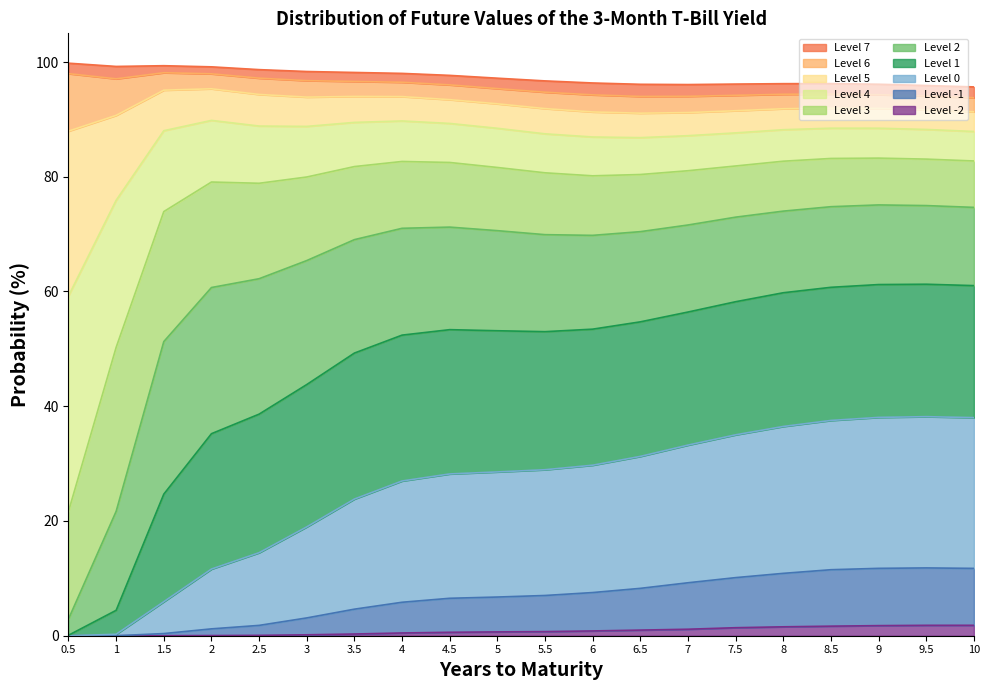

What is the label of the 16th point from the left?

8